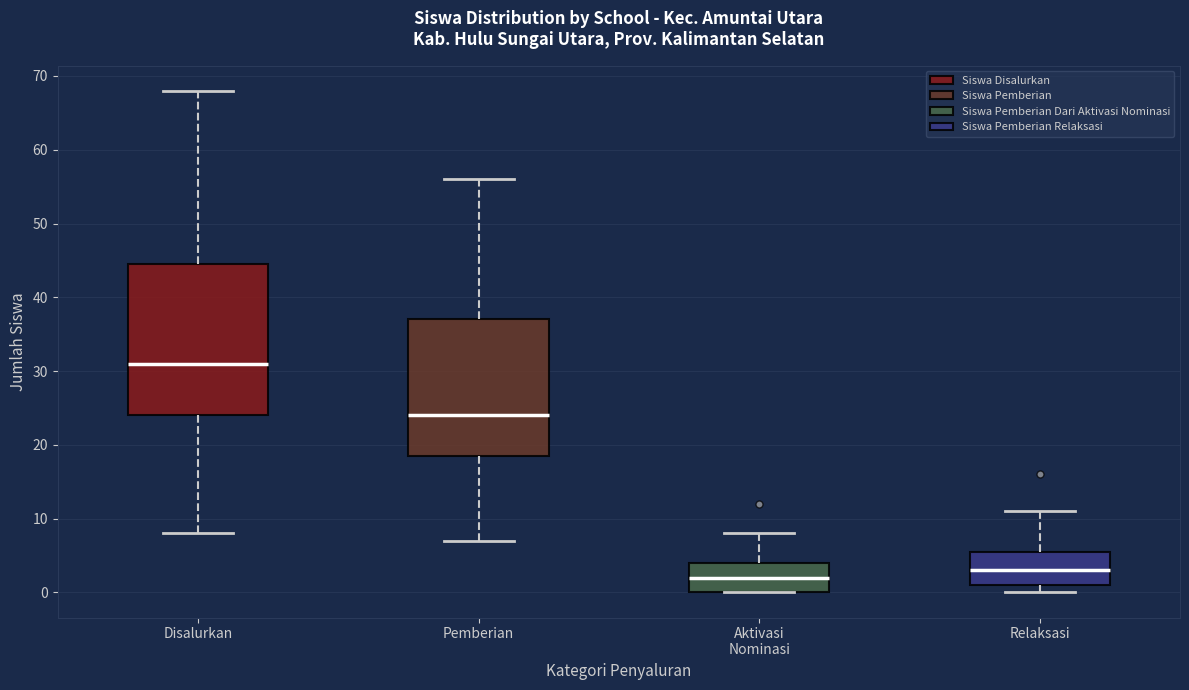

Reading left to right, read every box against the y-axis: the position of its median line, the range the box covers, and the ends of its whiskers. The values are not printed on the chart, so give them approximately, as read against the axis.

Disalurkan: median 31, box 24 to 45, whiskers 8 to 68
Pemberian: median 24, box 19 to 37, whiskers 7 to 56
Aktivasi Nominasi: median 2, box 0 to 4, whiskers 0 to 8
Relaksasi: median 3, box 1 to 6, whiskers 0 to 11